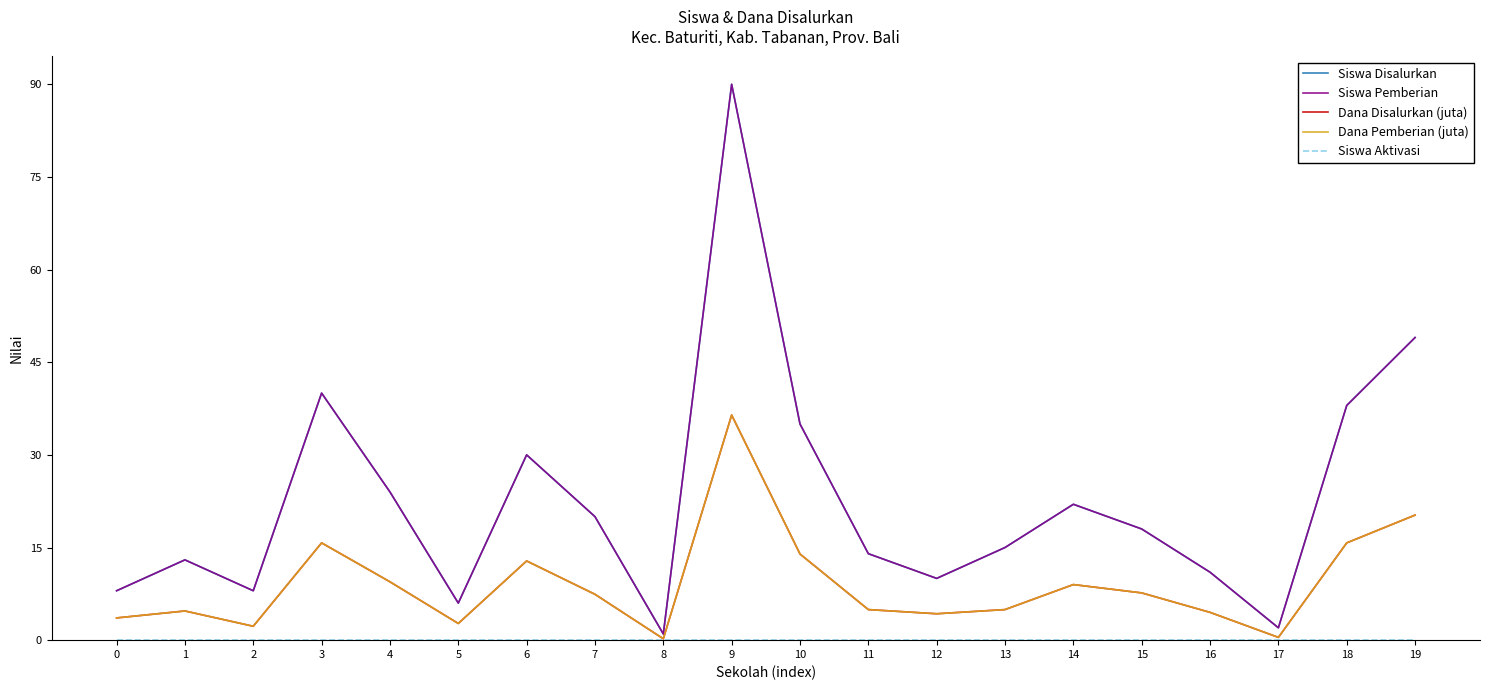

List the series in order of their peak value, lowest first.

Siswa Aktivasi, Dana Disalurkan (juta), Dana Pemberian (juta), Siswa Disalurkan, Siswa Pemberian